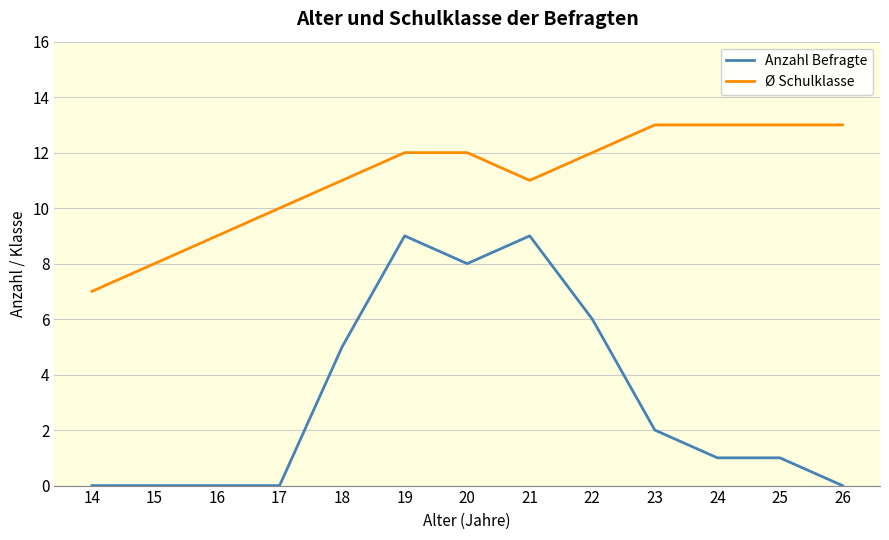

What is the difference between the maximum and minimum values in the Anzahl Befragte series?

9